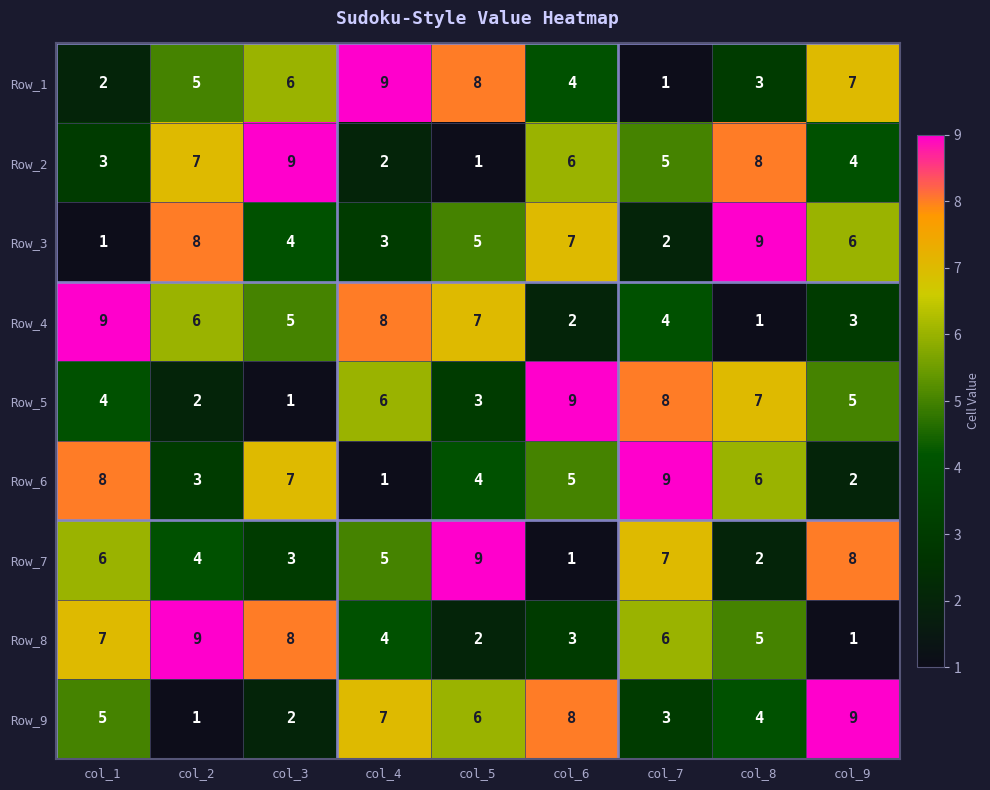

What is the total value across all series at col_8?

45